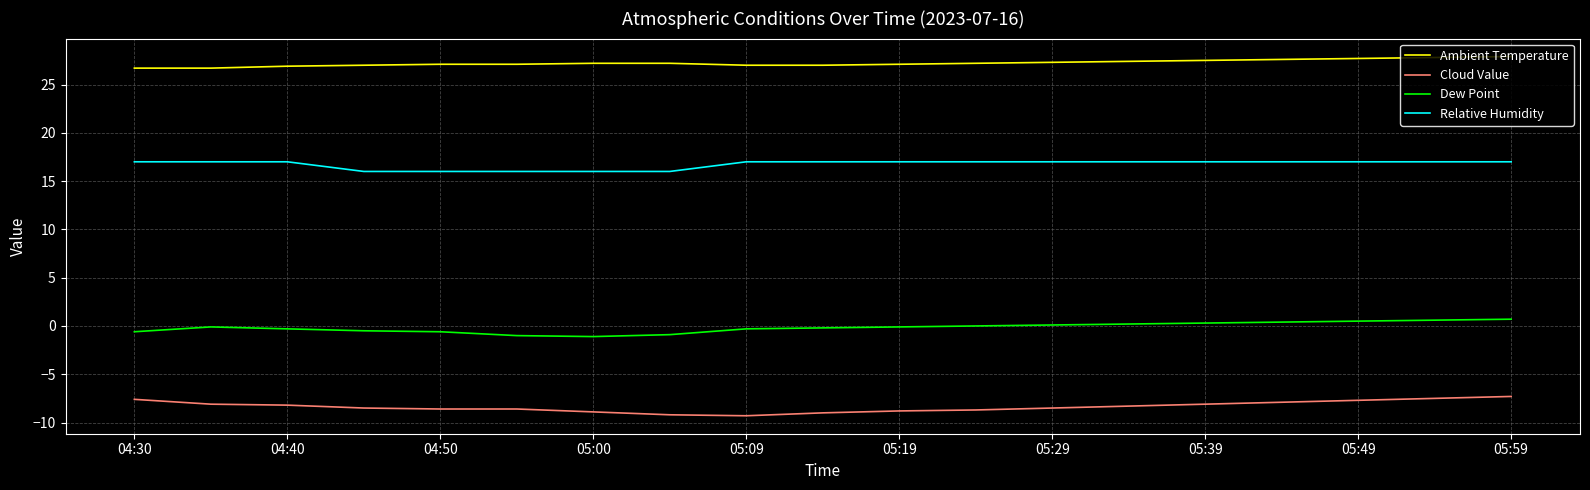

Count the number of data series in this chart.

4